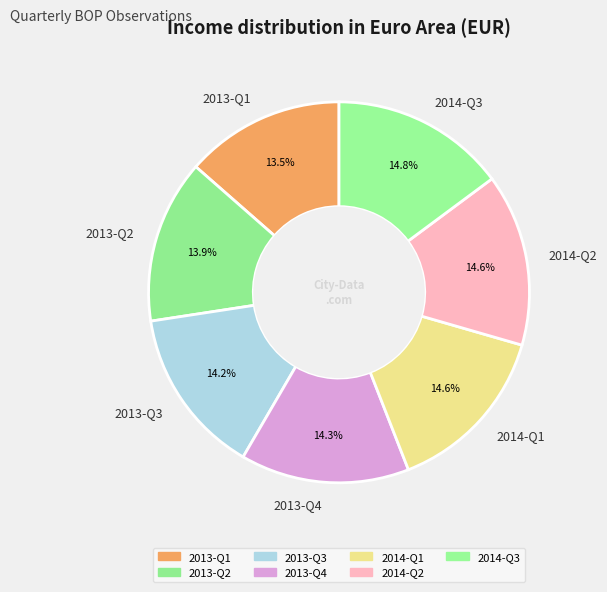

To the nearest percent, what percentage of the pie is 2014-Q1?

15%